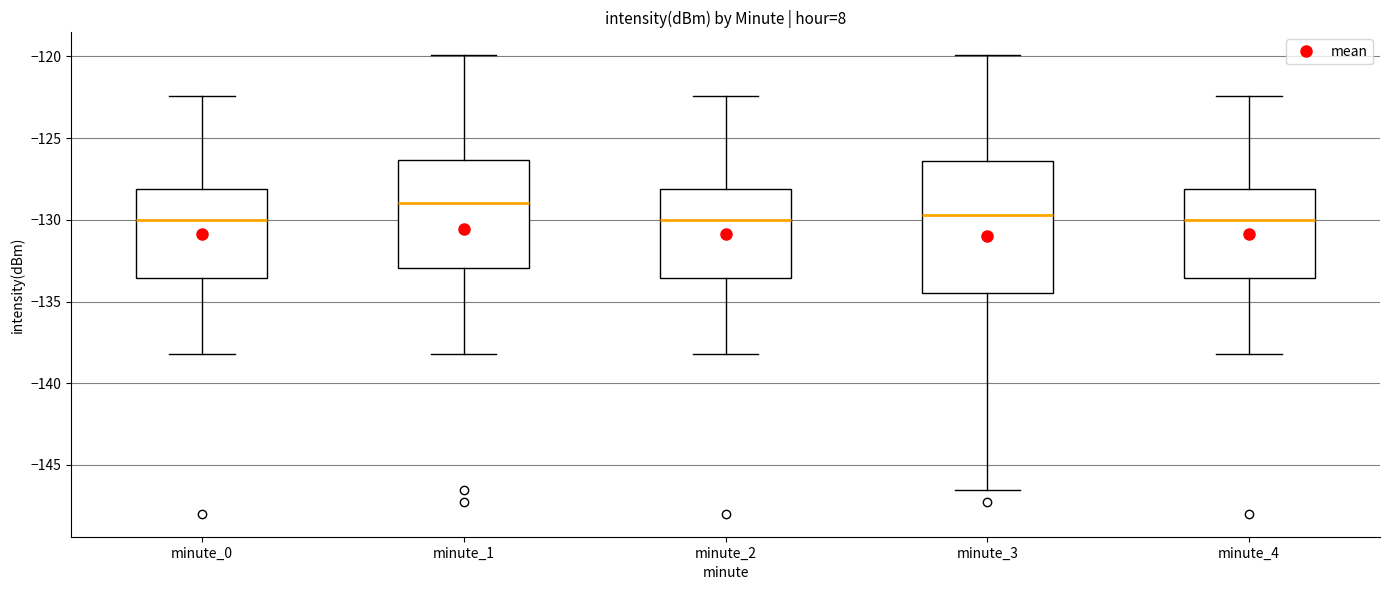

Reading left to right, read every box against the y-axis: the position of its median line, the range the box covers, and the ends of its whiskers. The values are not printed on the chart, so give them approximately, as read against the axis.

minute_0: median -130.0, box -133.5 to -128.0, whiskers -138.0 to -122.5
minute_1: median -129.0, box -133.0 to -126.5, whiskers -138.0 to -120.0
minute_2: median -130.0, box -133.5 to -128.0, whiskers -138.0 to -122.5
minute_3: median -129.5, box -134.5 to -126.5, whiskers -146.5 to -120.0
minute_4: median -130.0, box -133.5 to -128.0, whiskers -138.0 to -122.5